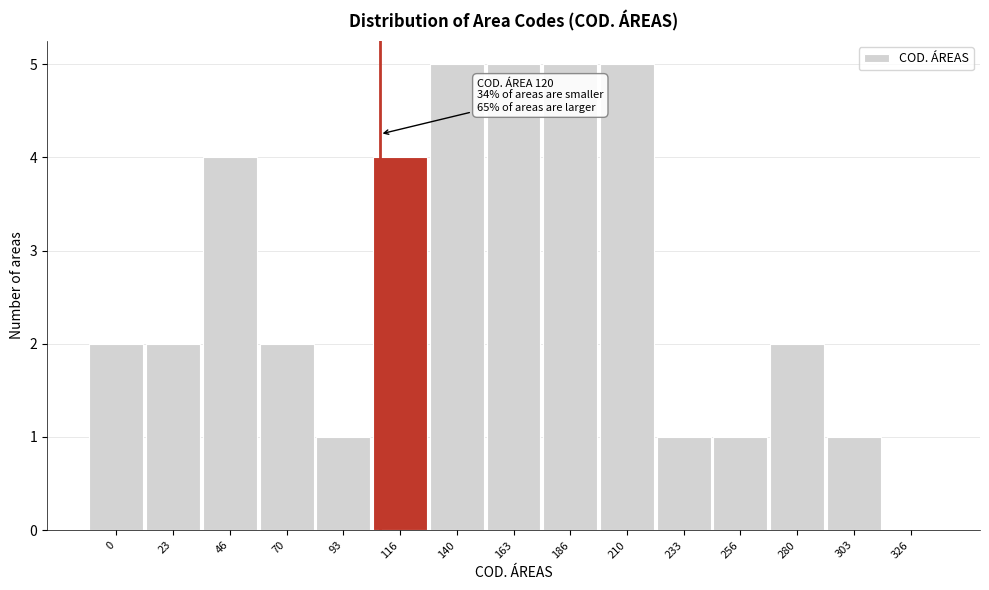

Reading right to left, list all the values displayed in this chart.

326=0	303=1	280=2	256=1	233=1	210=5	186=5	163=5	140=5	116=4	93=1	70=2	46=4	23=2	0=2